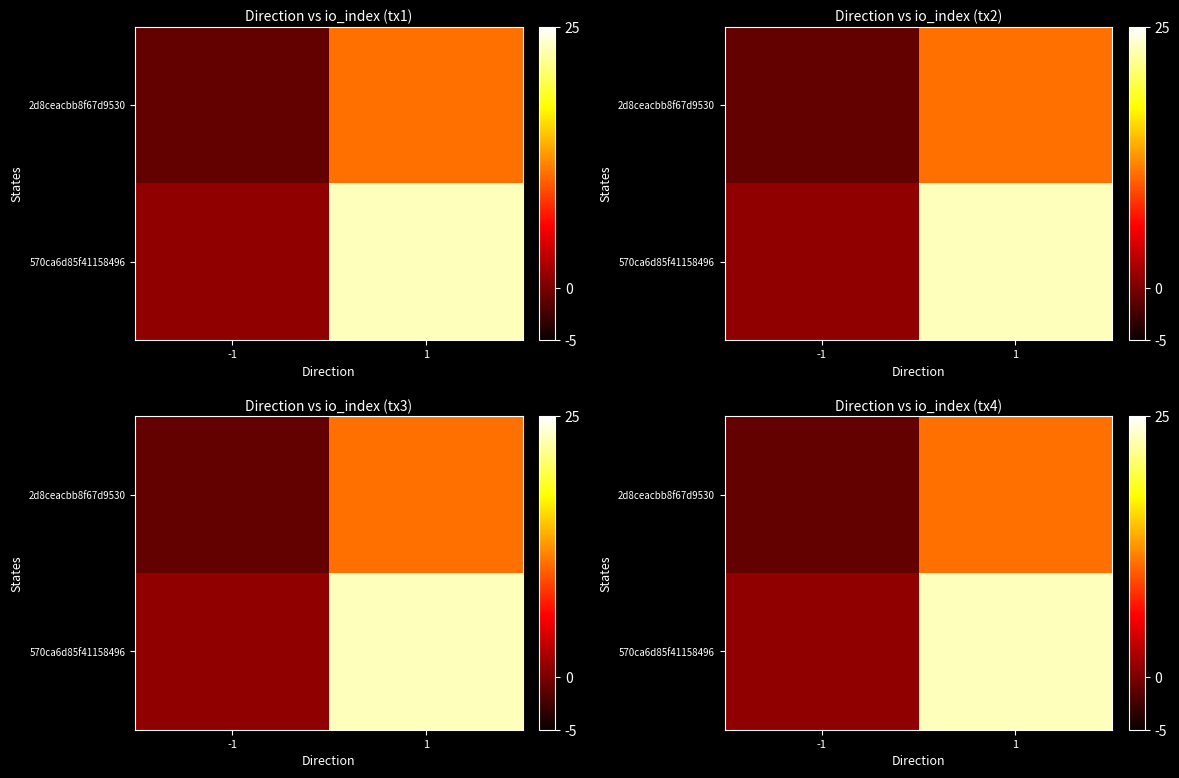

Which series has the largest range (max minus min)?

570ca6d85f41158496